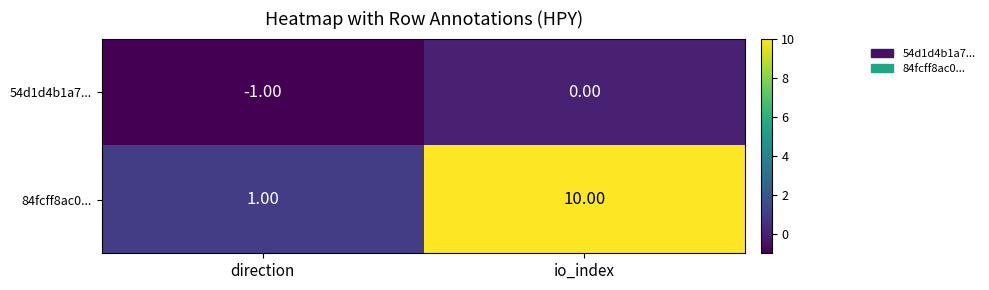

Rank the series by their maximum value, from highest to lowest.

84fcff8ac0..., 54d1d4b1a7...